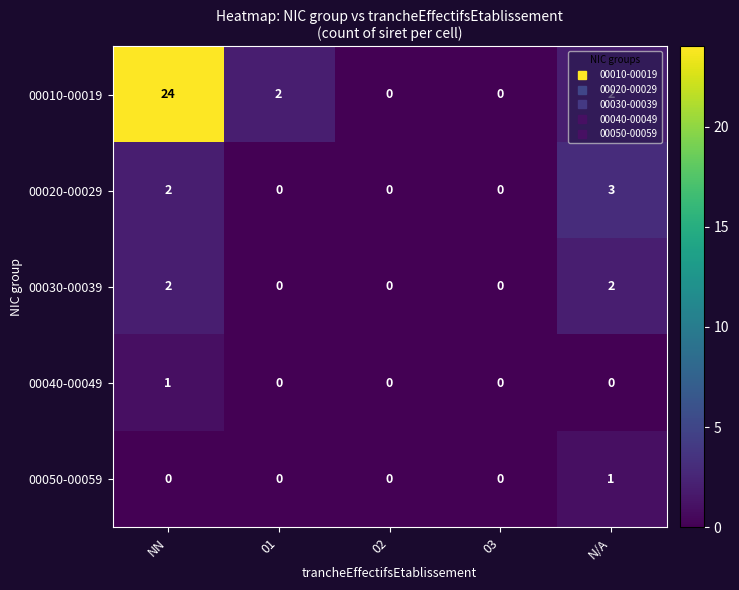

Which series has the largest total across all categories?

00010-00019